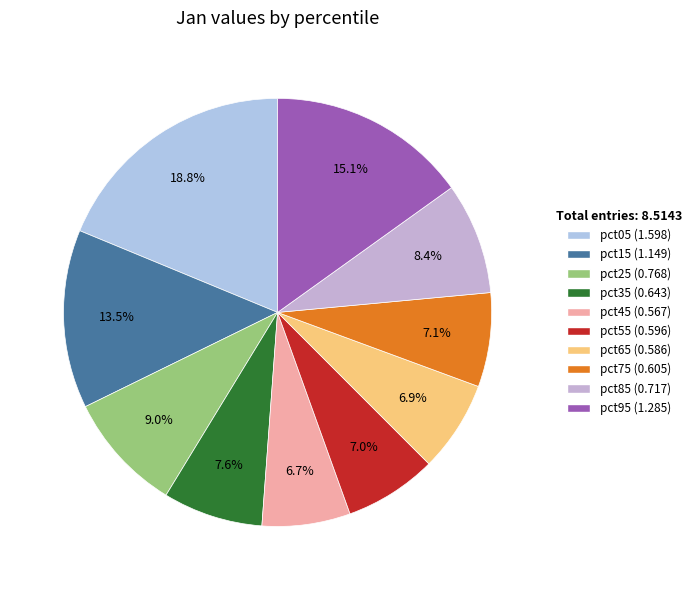

To the nearest percent, what percentage of the pie is pct35?

8%